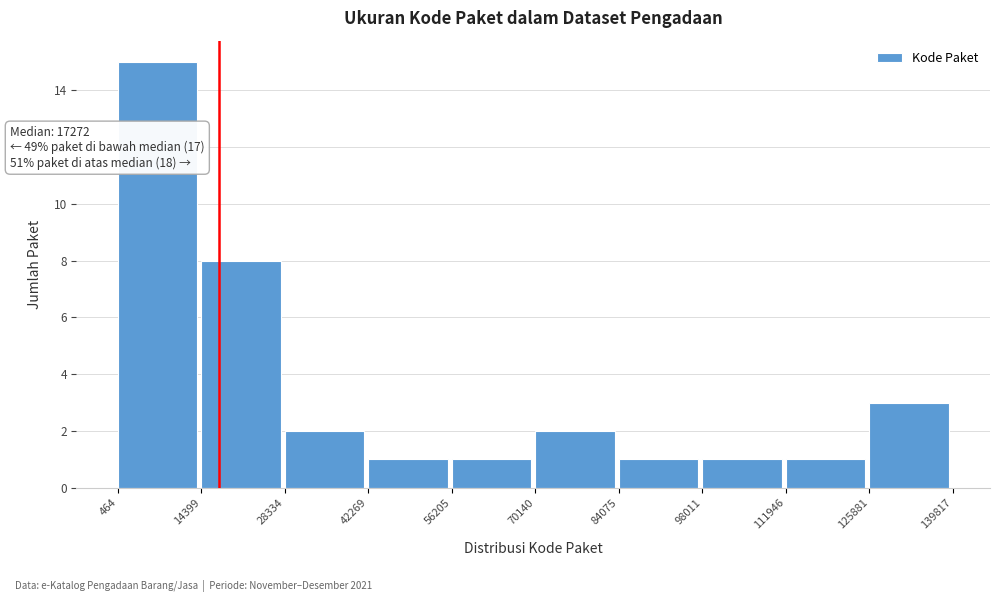

Over which range of the x-axis is the bar tallest?

464 to 14399